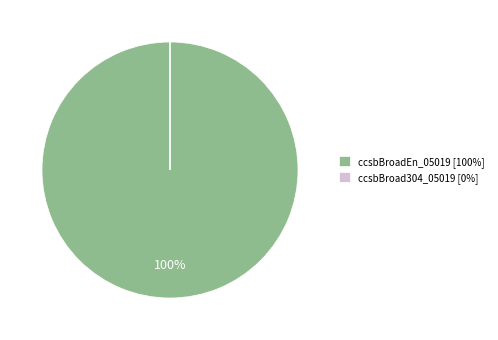

Does ccsbBroadEn_05019 [100%] account for over 50% of the chart?

Yes